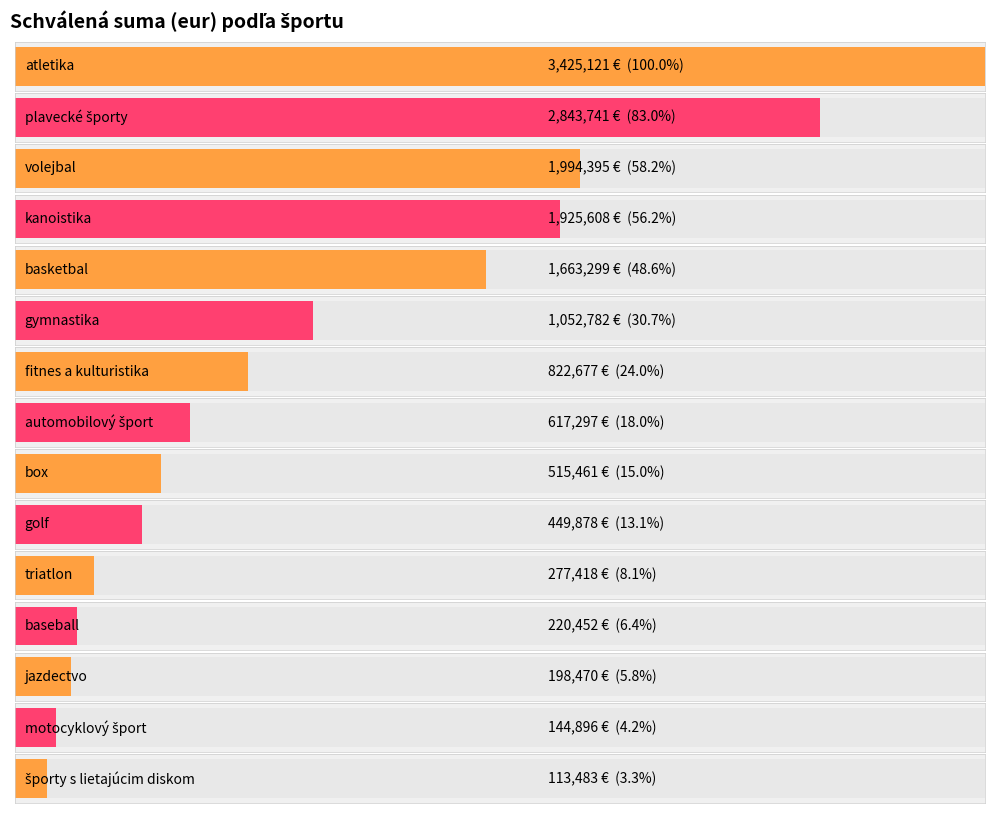

Is it true that Schválená (eur) equals 822677 at fitnes a kulturistika?

True